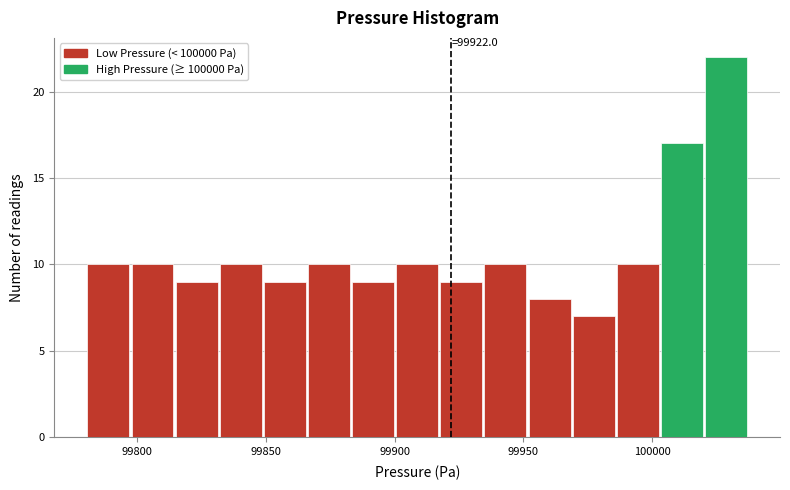

Read against the x-axis, roughly where is the centre of the tallest bar?

100030